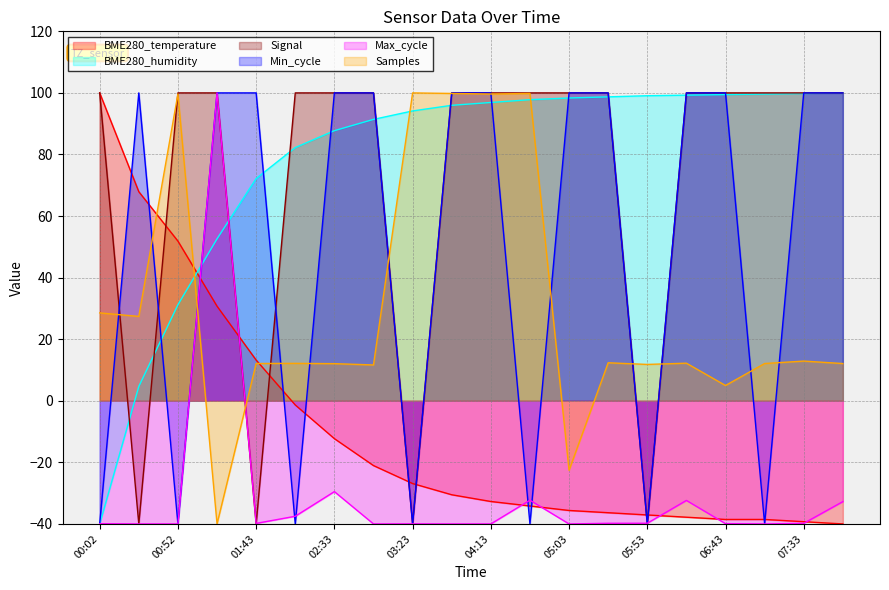

Which category has the highest value in the BME280_humidity series?

07:58